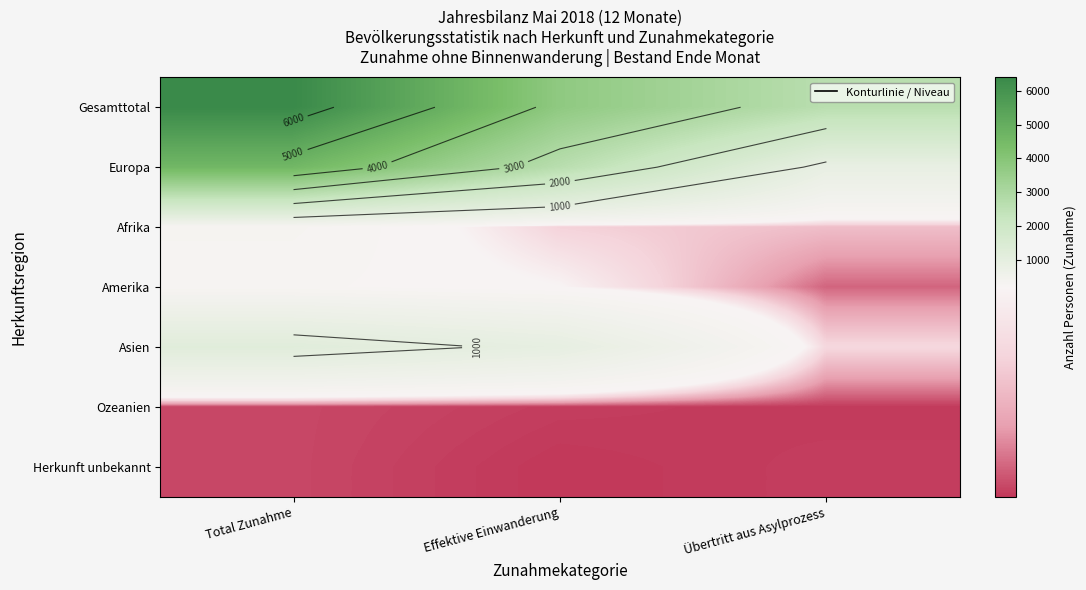

Which label corresponds to the largest value in the chart?

Total Zunahme